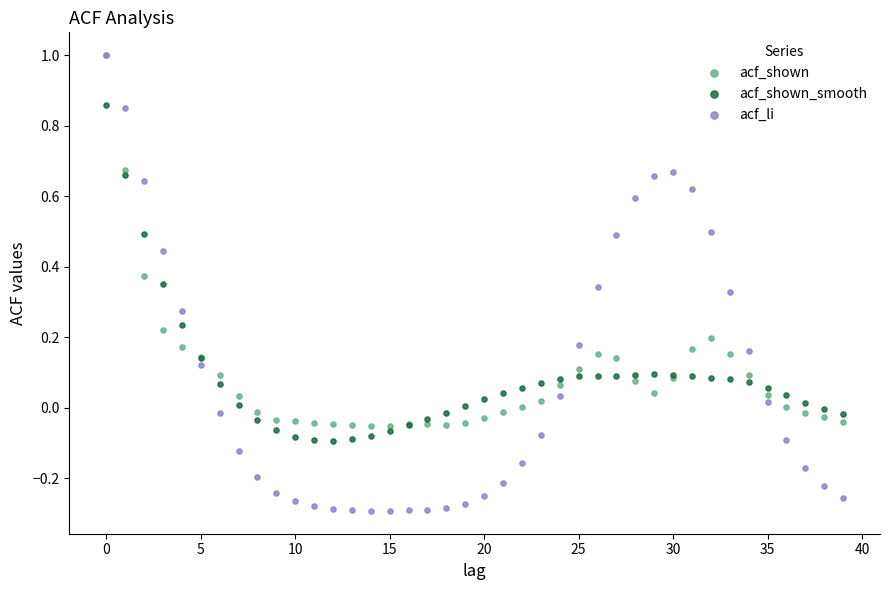

Which series has the widest spread of Y values?

acf_li